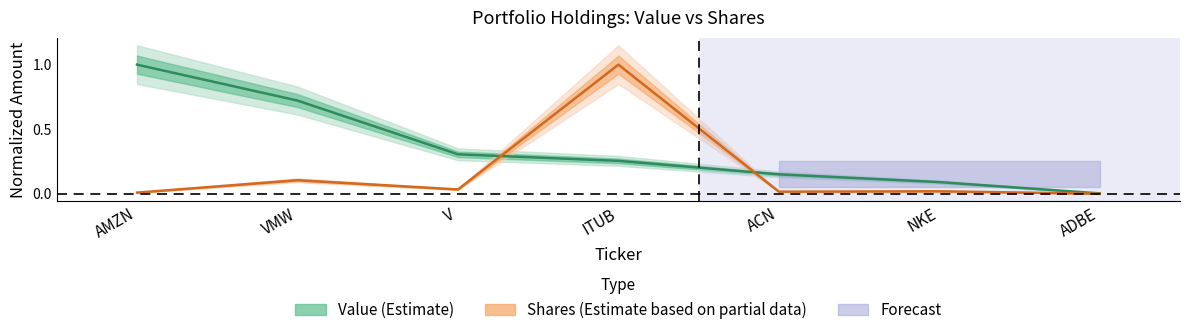

What is the difference between the second highest and second lowest values in the Value (Estimate) series?

0.6